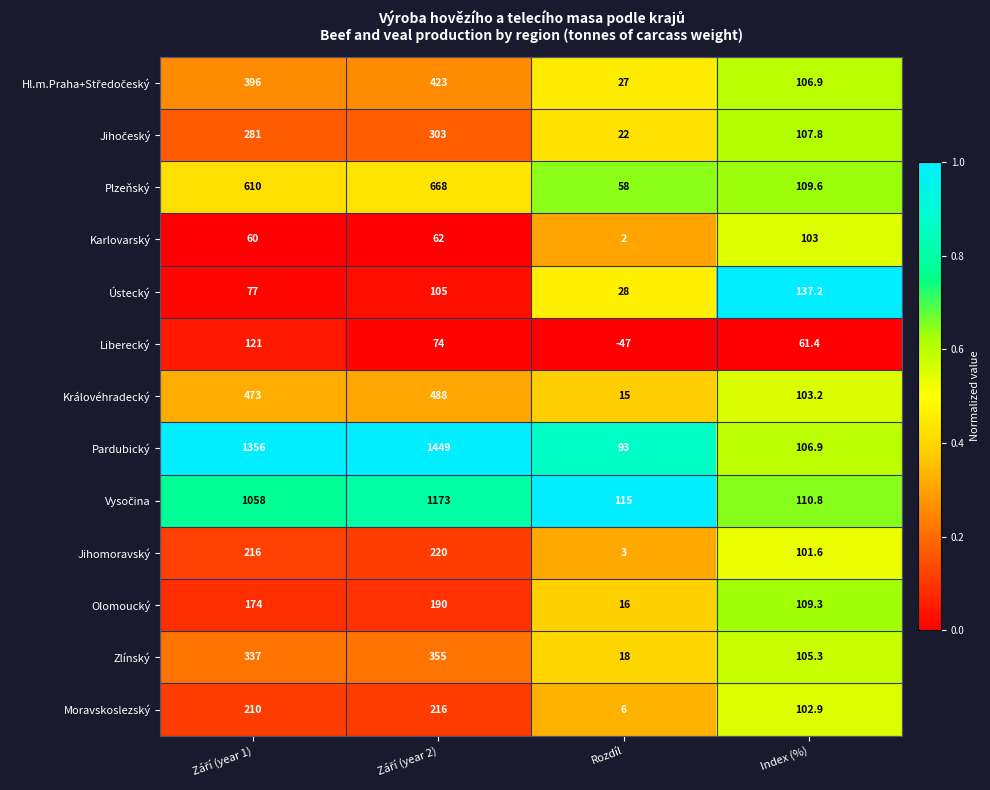

The value of Královéhradecký at Rozdíl is 15.0. True or false?

True